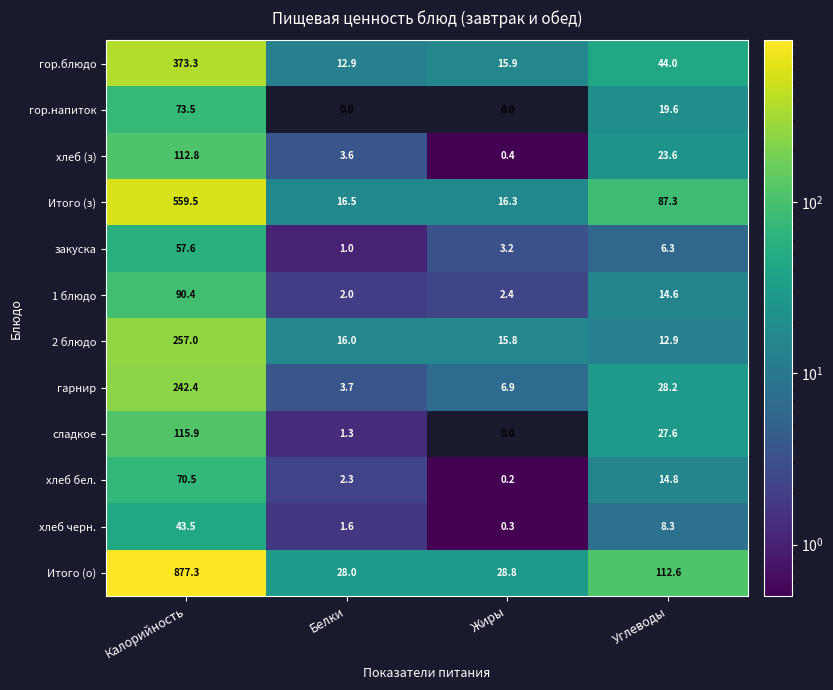

What is the maximum value shown in the chart?

877.3